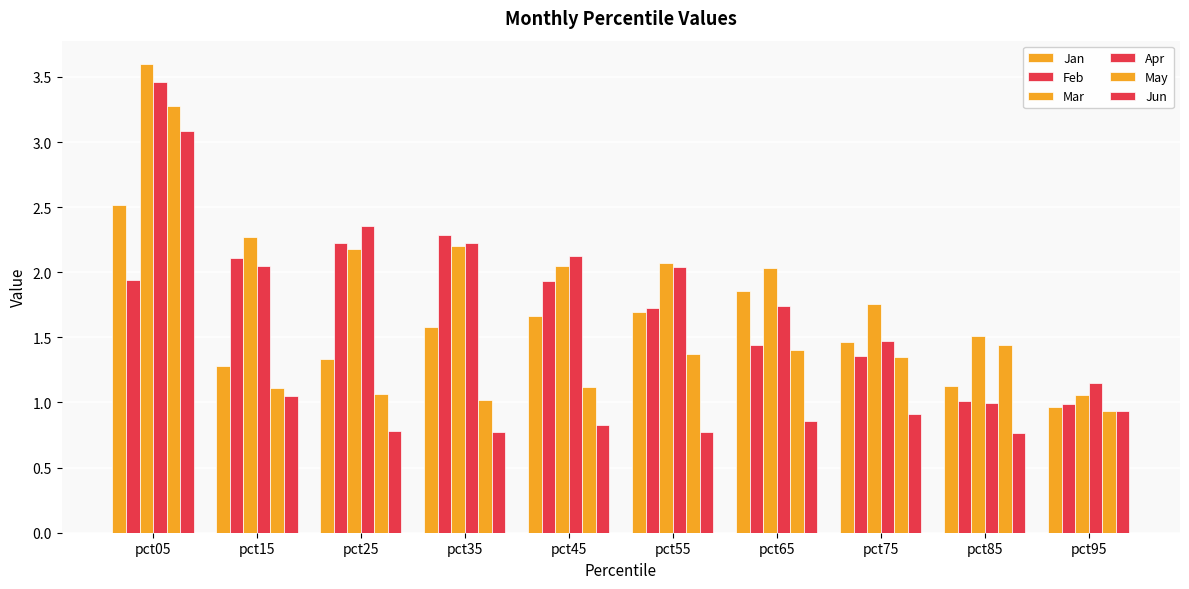

True or false: Jun has a value of 0.8 at pct55.

True